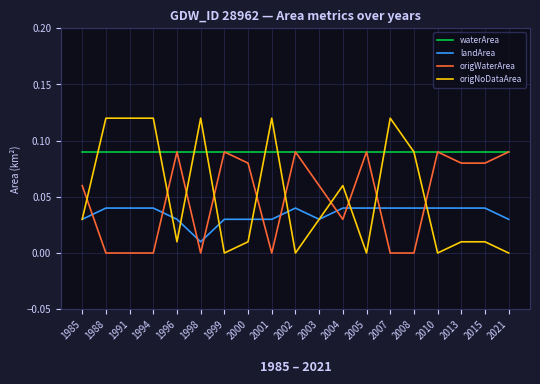

Which series has the largest range (max minus min)?

origNoDataArea